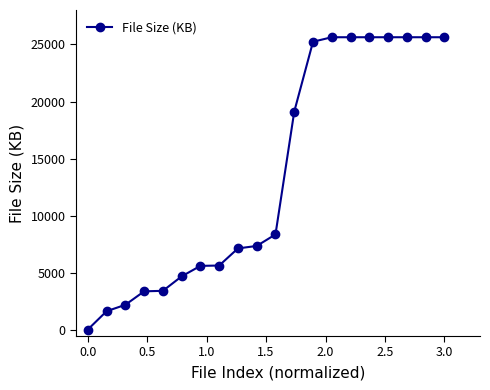

What is the sum of all values?

273434